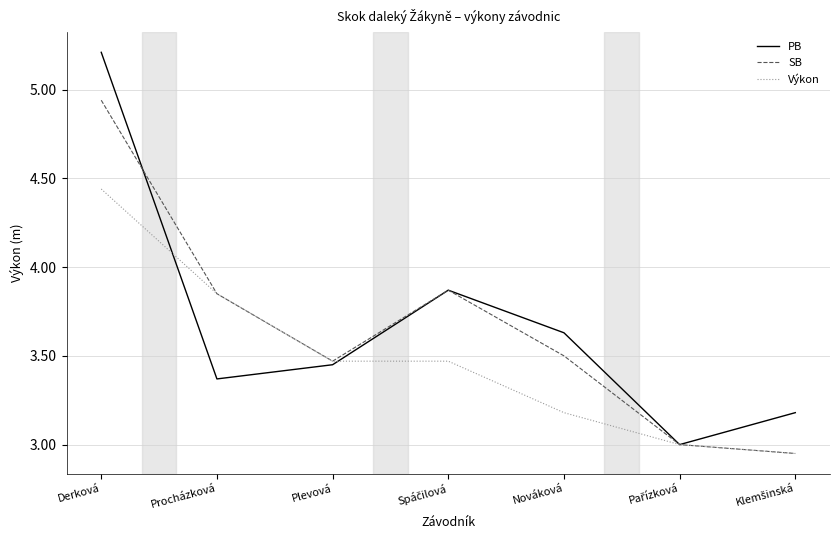

True or false: PB and SB cross at least once.

True